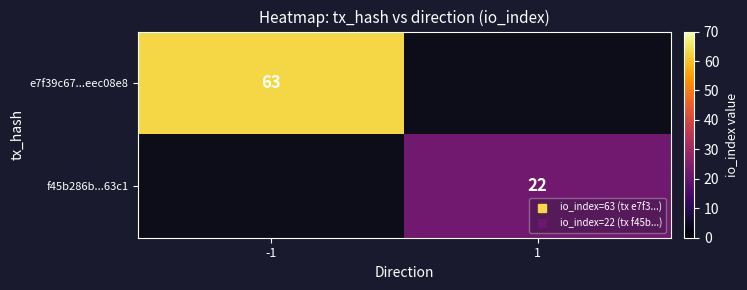

At -1, list the series in order from largest to smallest.

e7f39c67...eec08e8, f45b286b...63c1